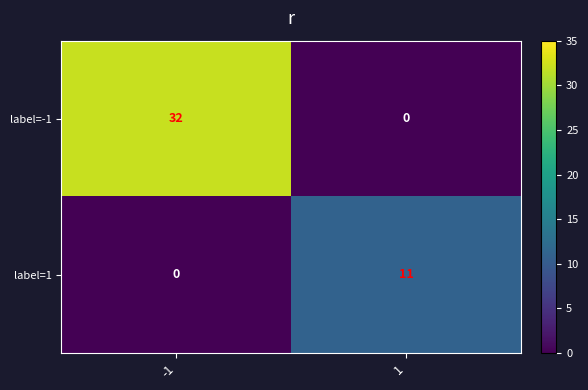

Which series has the largest total across all categories?

label=-1